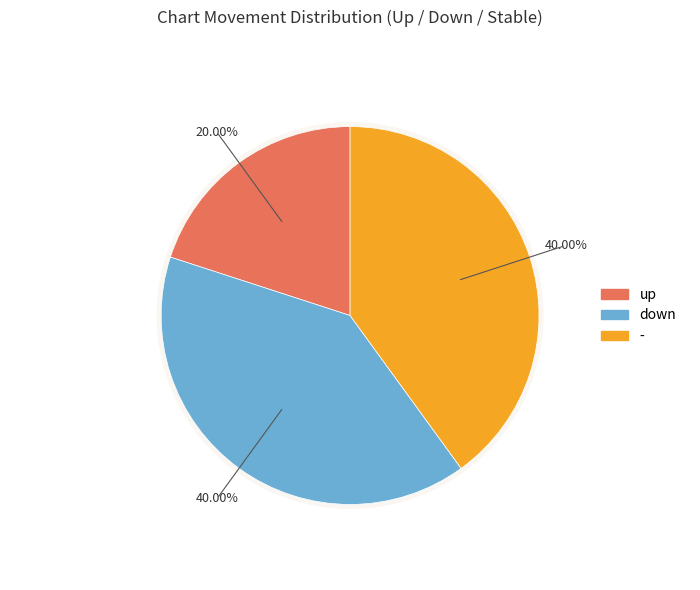

Is there a majority slice in this chart?

No